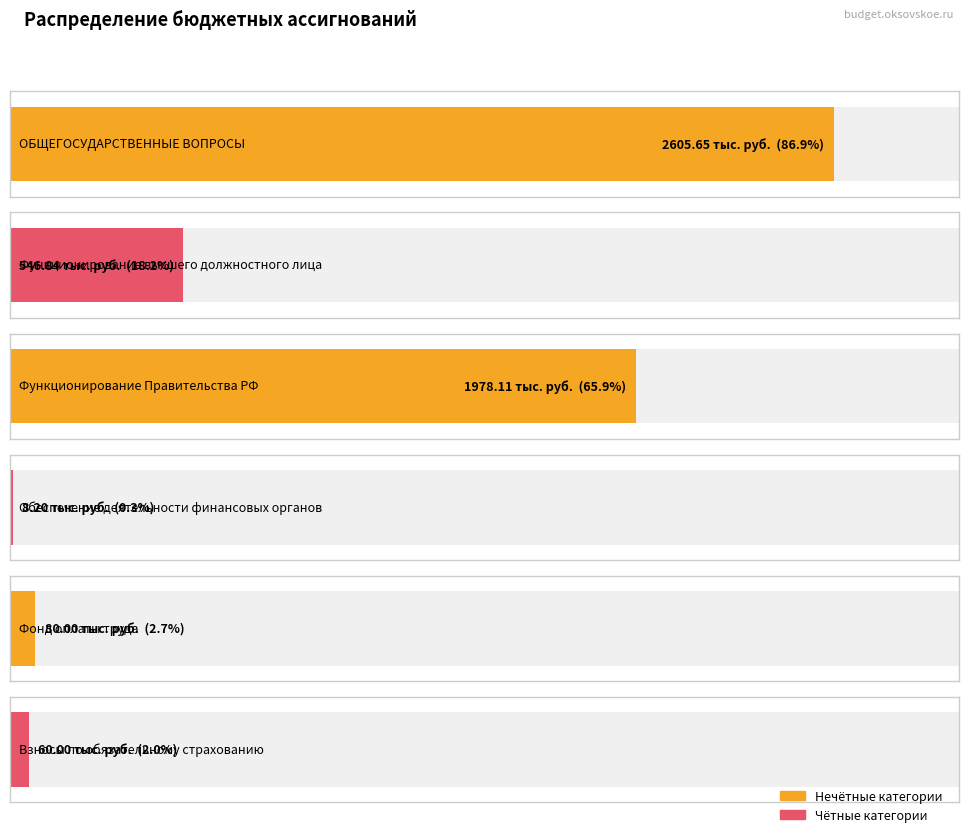

The chart shows a value of 2605.6 at ОБЩЕГОСУДАРСТВЕННЫЕ ВОПРОСЫ. True or false?

True